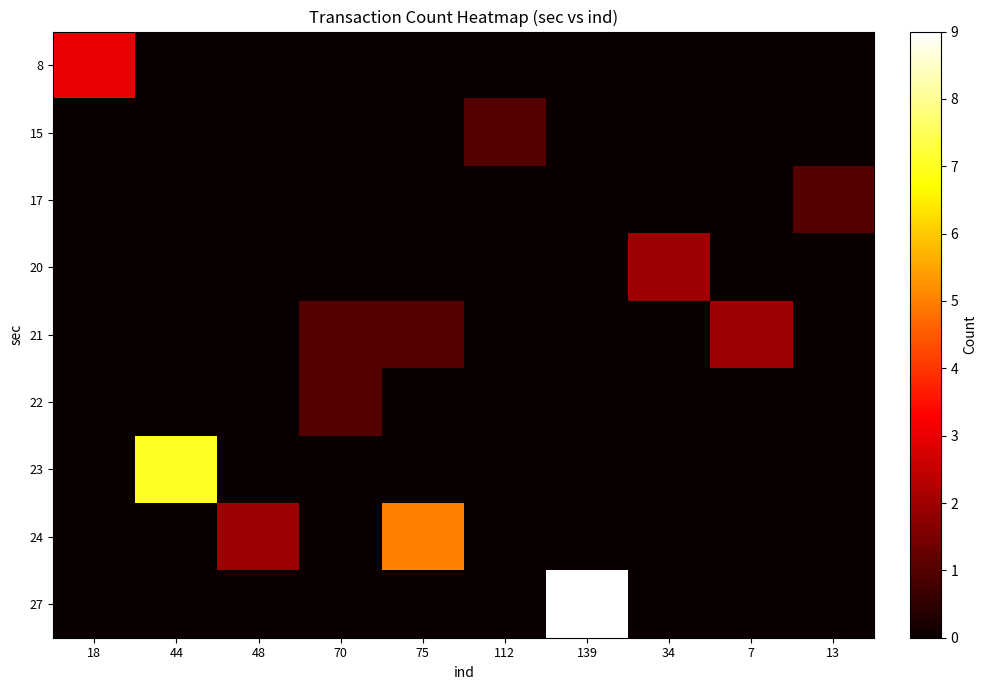

Reading left to right, extract all data points from this chart.

8: 18=3	44=0	48=0	70=0	75=0	112=0	139=0	34=0	7=0	13=0
15: 18=0	44=0	48=0	70=0	75=0	112=1	139=0	34=0	7=0	13=0
17: 18=0	44=0	48=0	70=0	75=0	112=0	139=0	34=0	7=0	13=1
20: 18=0	44=0	48=0	70=0	75=0	112=0	139=0	34=2	7=0	13=0
21: 18=0	44=0	48=0	70=1	75=1	112=0	139=0	34=0	7=2	13=0
22: 18=0	44=0	48=0	70=1	75=0	112=0	139=0	34=0	7=0	13=0
23: 18=0	44=7	48=0	70=0	75=0	112=0	139=0	34=0	7=0	13=0
24: 18=0	44=0	48=2	70=0	75=5	112=0	139=0	34=0	7=0	13=0
27: 18=0	44=0	48=0	70=0	75=0	112=0	139=9	34=0	7=0	13=0